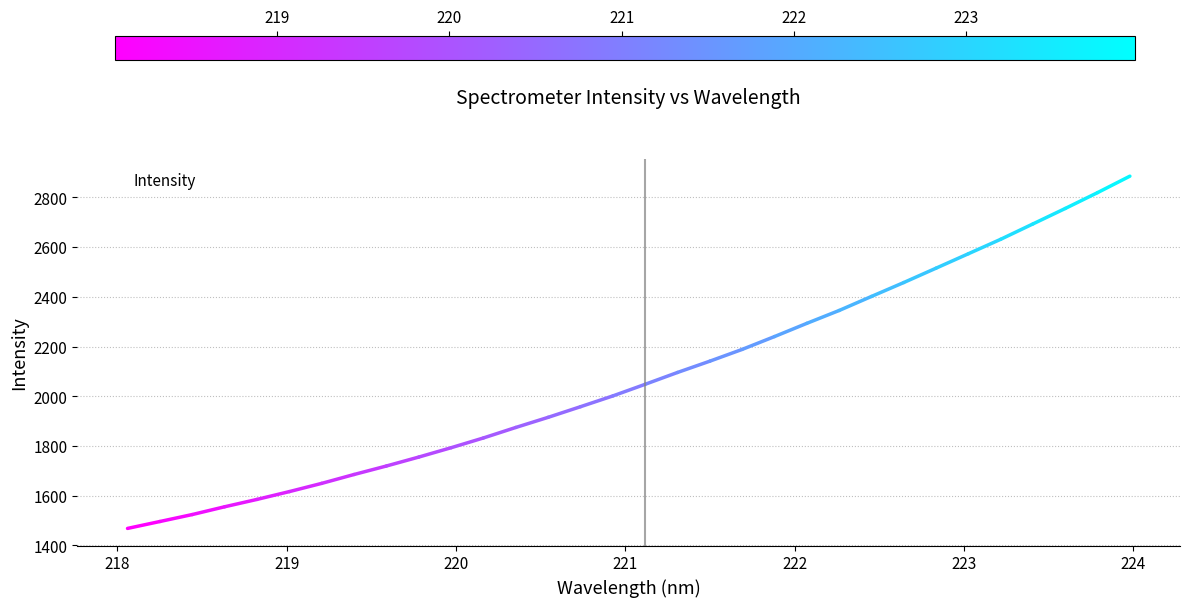

What is the greatest value displayed?

2885.6